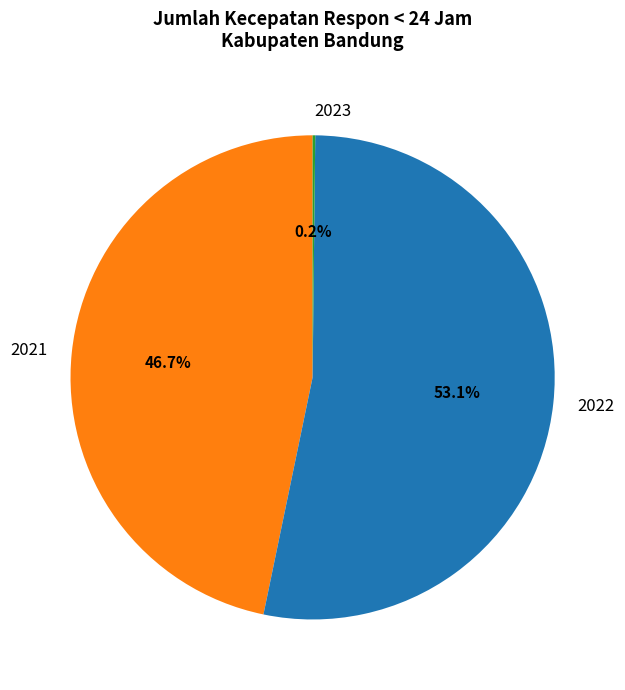

To the nearest percent, what portion does 2022 represent?

53%